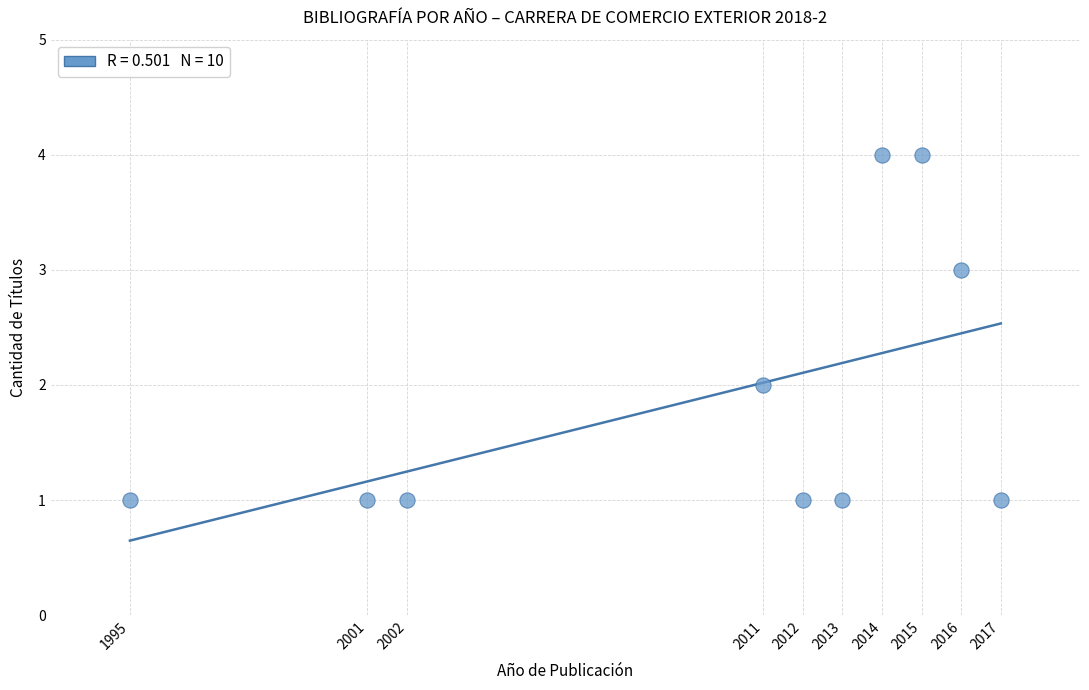

What is the range of Y values (max minus min)?

3